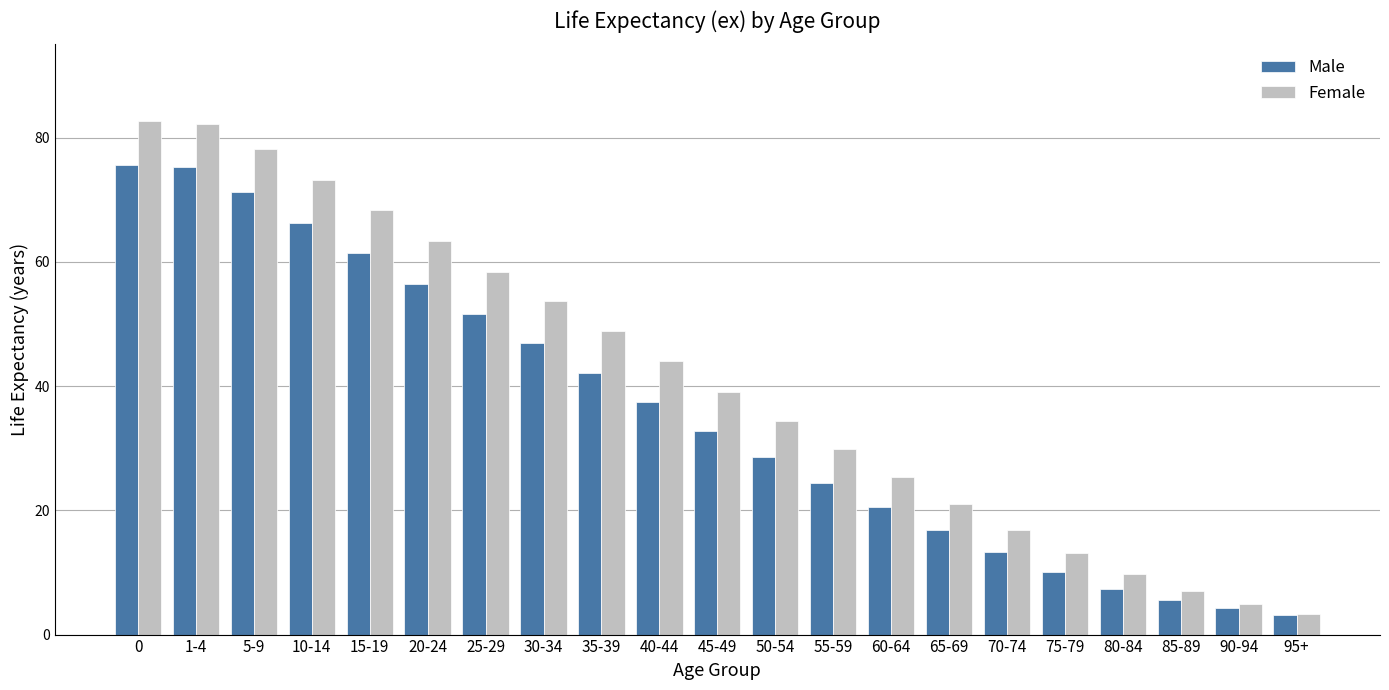

What position from the left is 50-54?

12